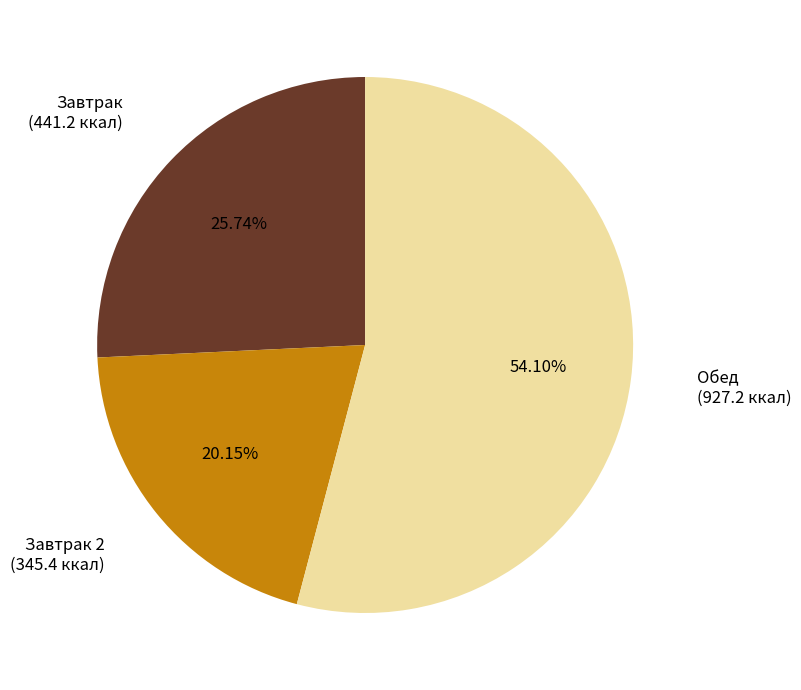

Is there any slice that represents more than half of the pie?

Yes